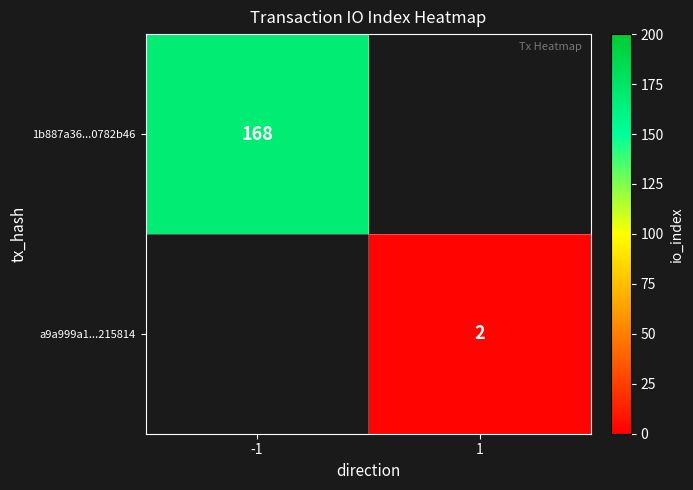

The value of 1b887a36...0782b46 at -1 is 168. True or false?

True